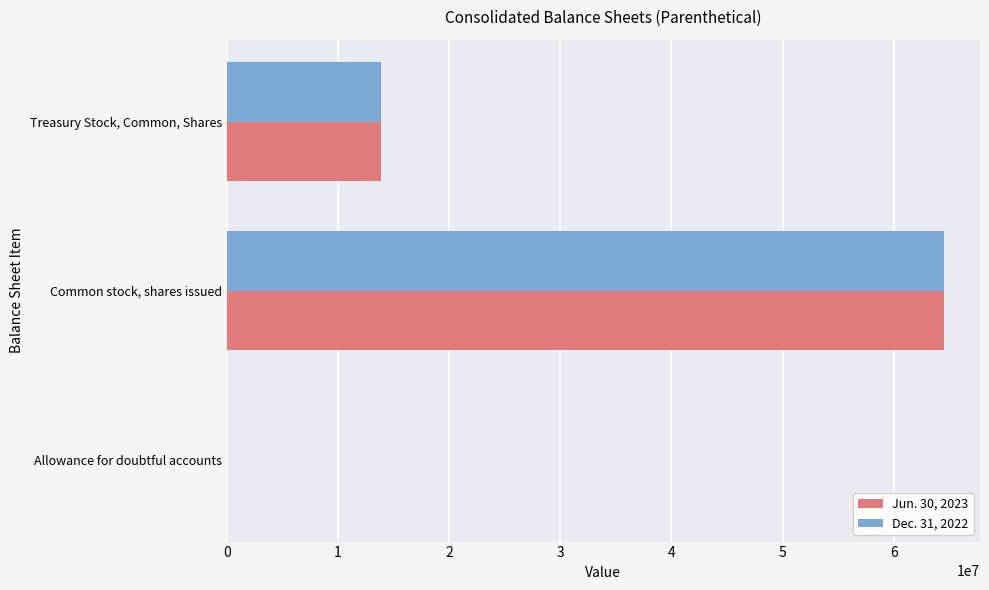

Is it true that Jun. 30, 2023 equals 13899665 at Treasury Stock, Common, Shares?

True